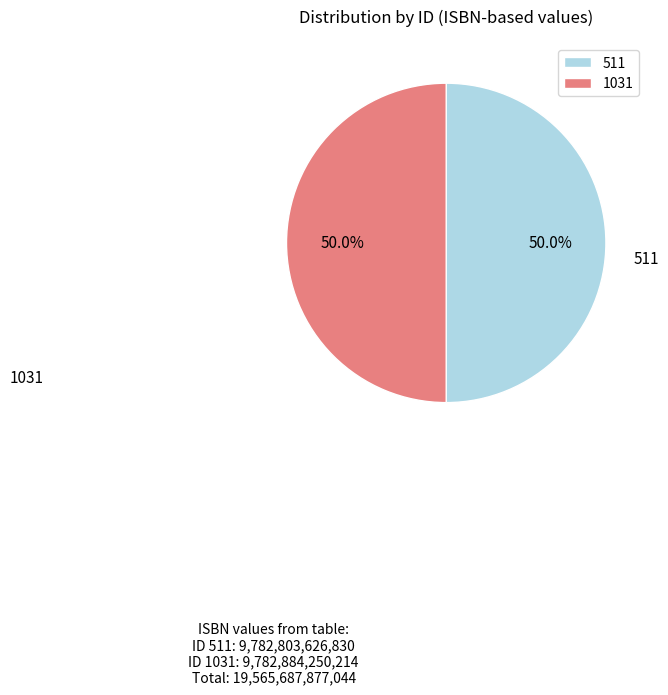

Is it true that 511 is 39% of the pie?

False